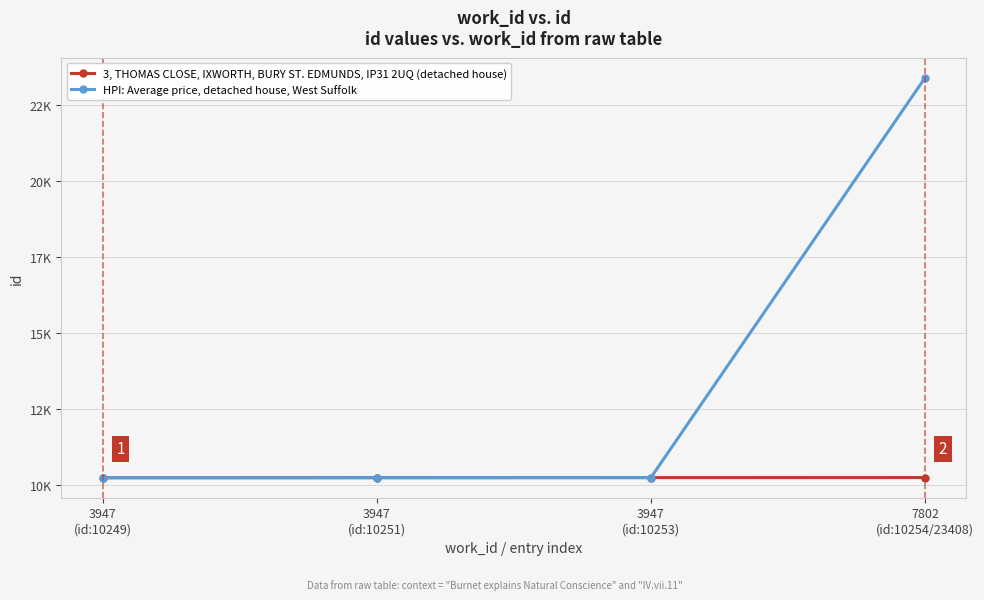

Which series has the largest total across all categories?

HPI: Average price, detached house, West Suffolk